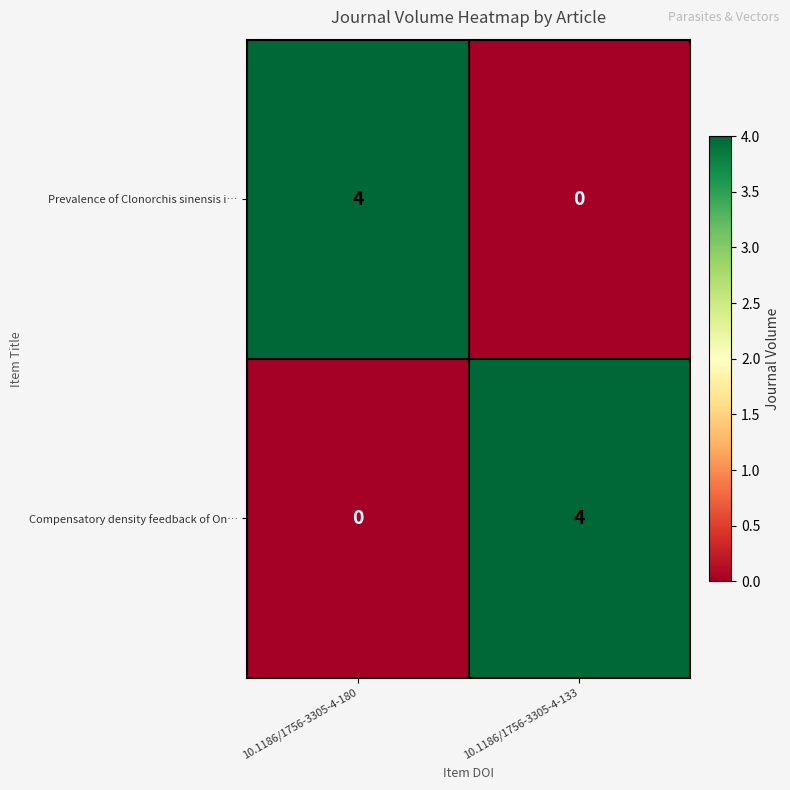

What is the highest value of the Prevalence of Clonorchis sinensis i… series?

4